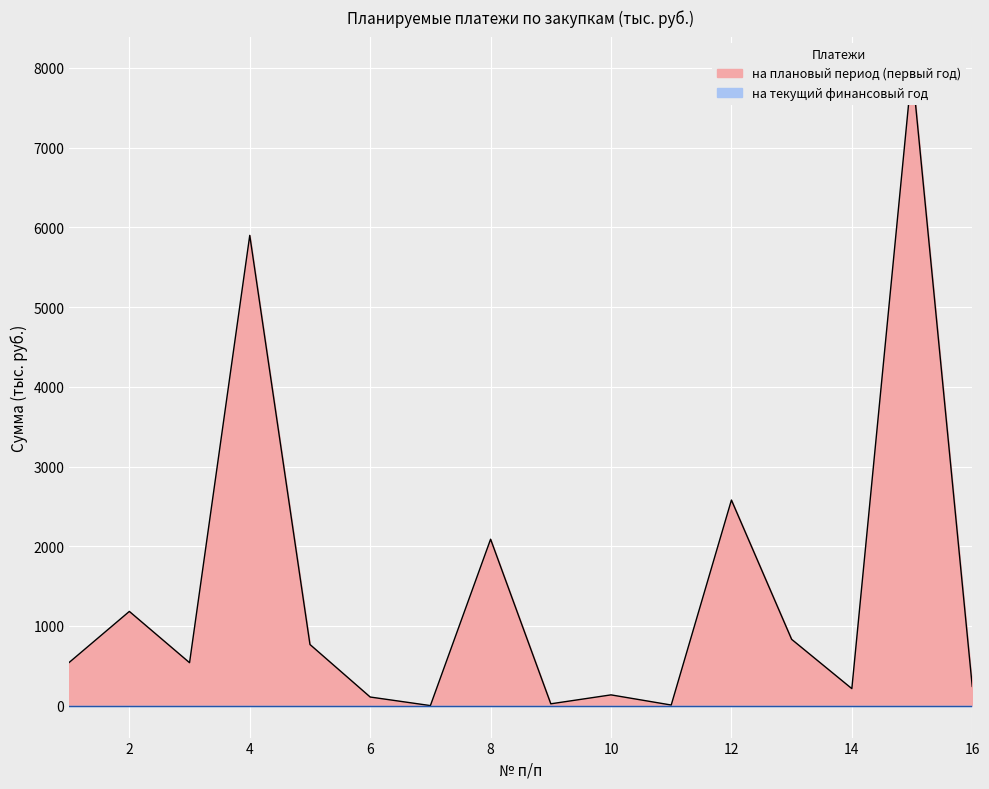

Reading left to right, extract all data points from this chart.

542.5	1182.8	539.5	5899.1	767.9	109.1	1.7	2088.3	24.0	136.1	8.7	2579.6	832.6	214.2	7992.2	242.3